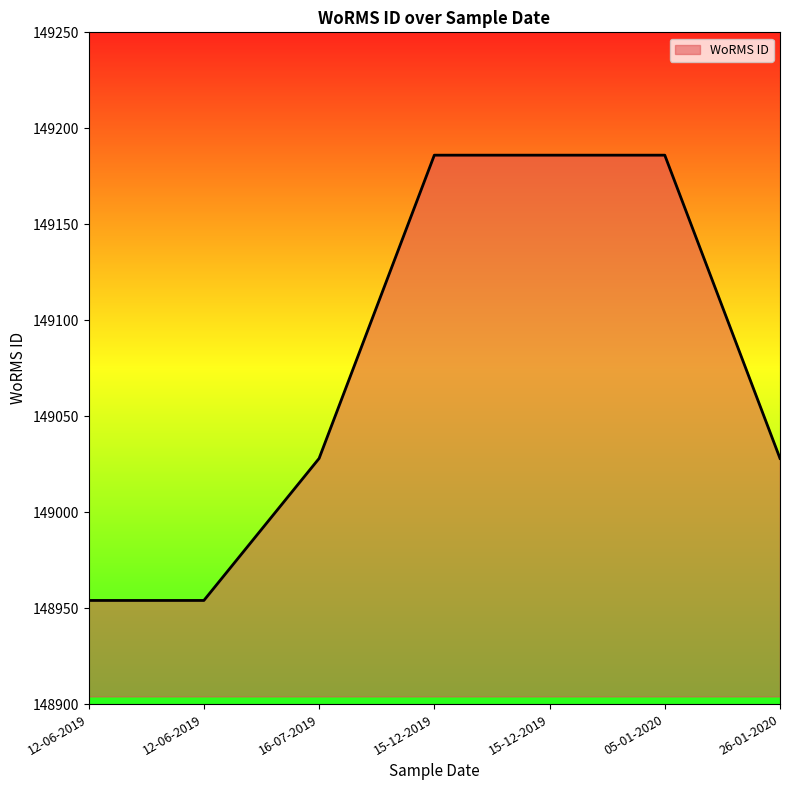

Which category has the lowest value across all series?

12-06-2019